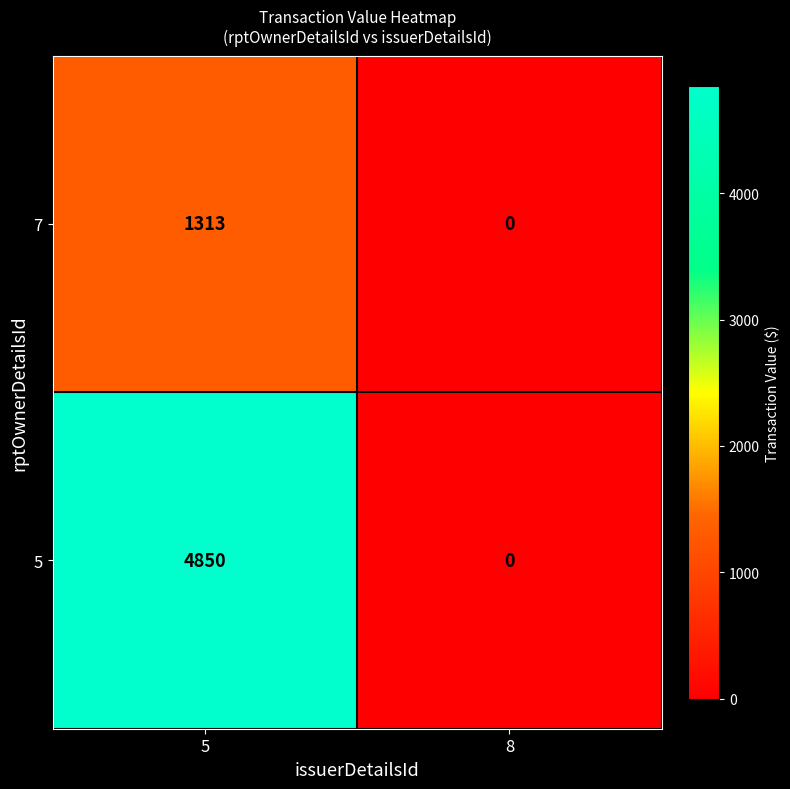

The value of 5 at 5 is 7905. True or false?

False